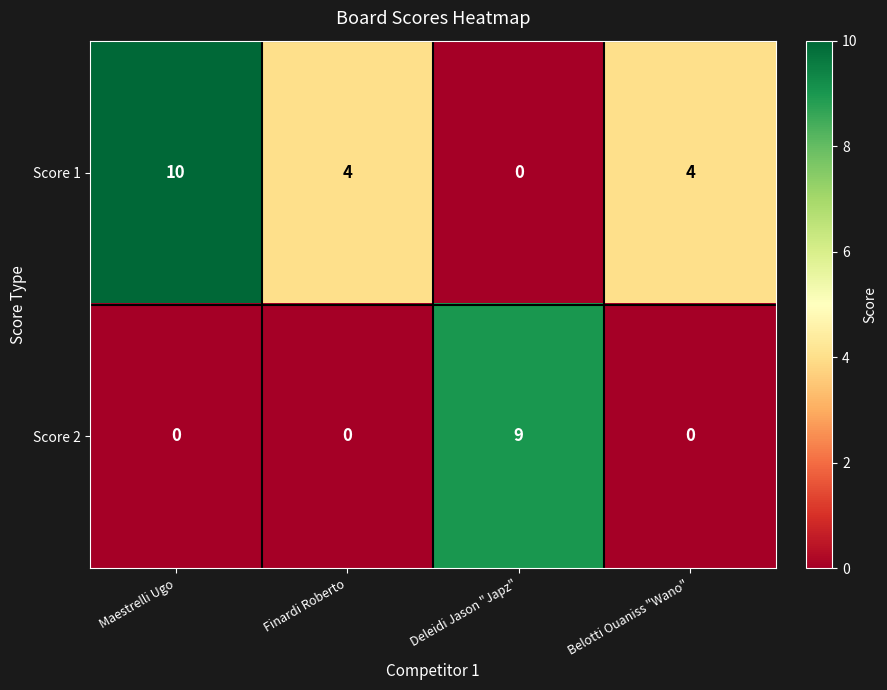

What is the sum of the Score 1 values at Finardi Roberto and Belotti Ouaniss "Wano"?

8